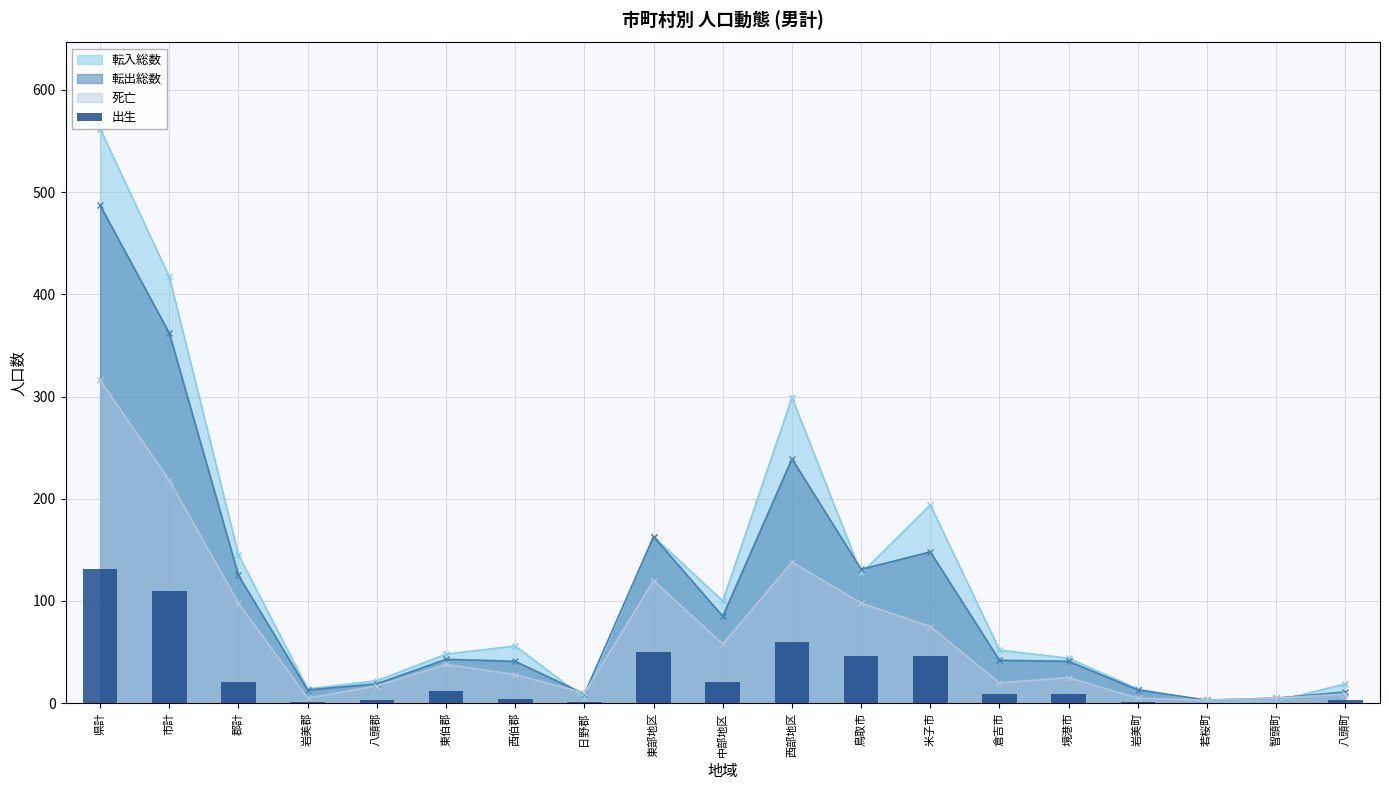

How many categories are shown in the chart?

19